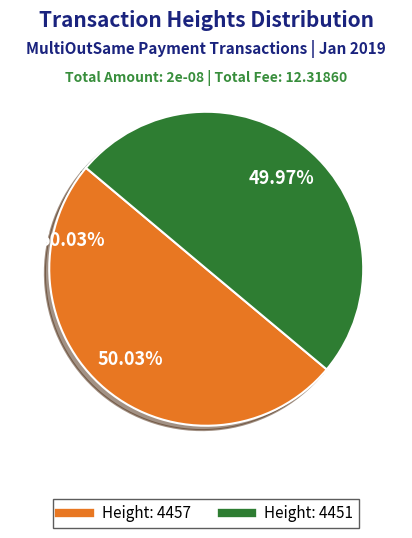

To the nearest percent, what is the average slice percentage?

50%